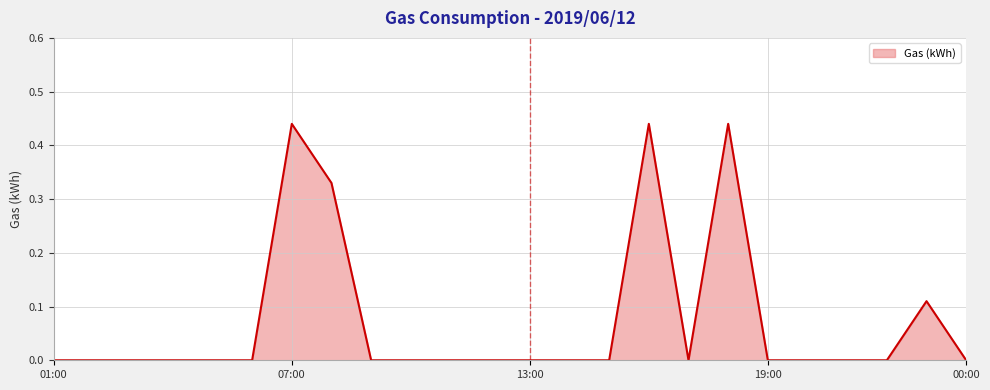

How many lines are shown in the chart?

1